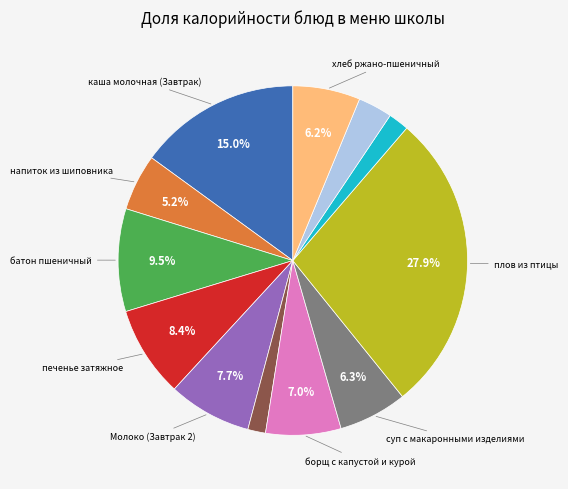

Is there a majority slice in this chart?

No